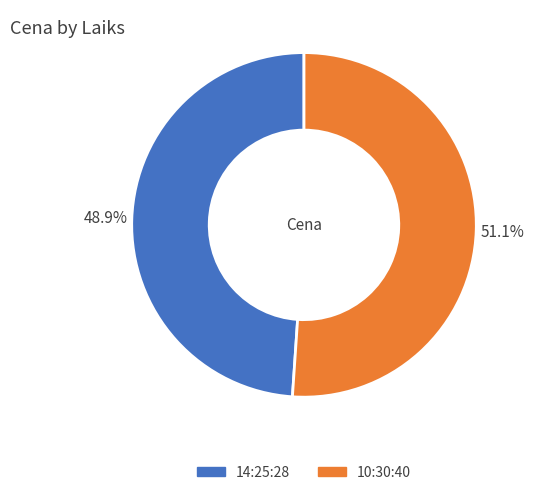

Rank the categories by value from lowest to highest.

14:25:28, 10:30:40